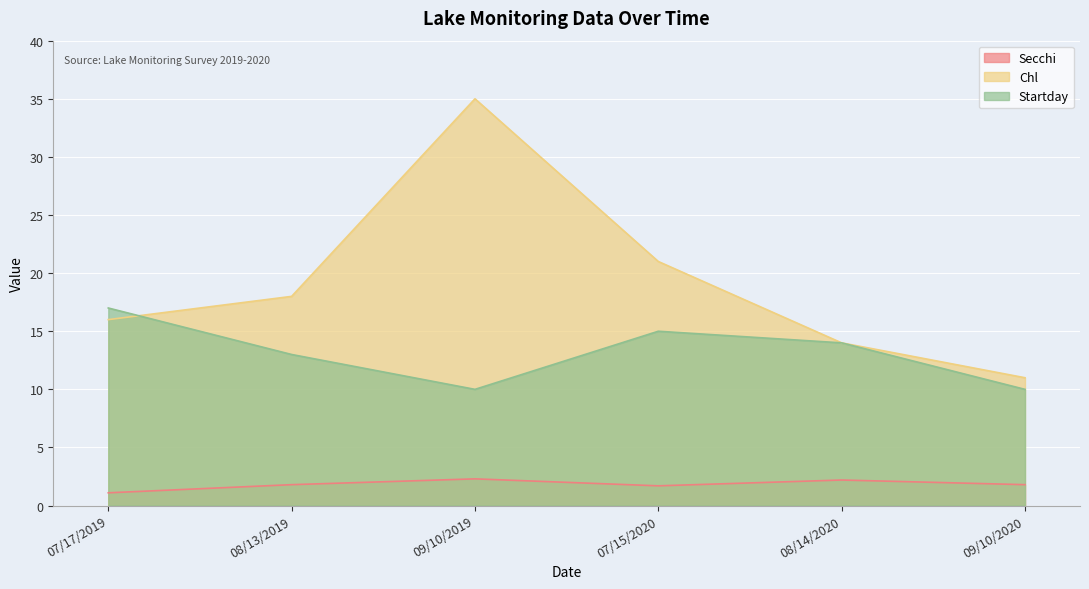

Reading left to right, transcribe all the data shown in this chart.

Secchi: 1.1	1.8	2.3	1.7	2.2	1.8
Chl: 16.0	18.0	35.0	21.0	14.0	11.0
Startday: 17.0	13.0	10.0	15.0	14.0	10.0